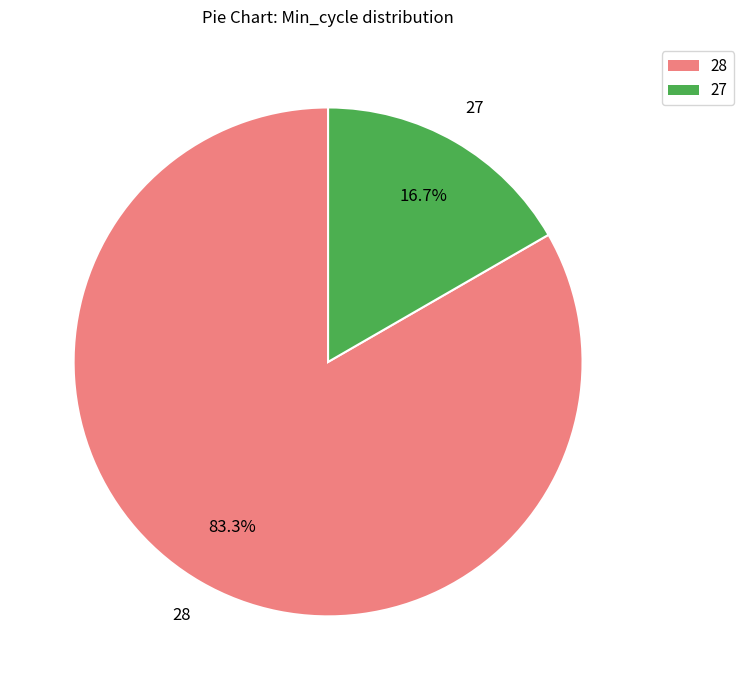

Which category has the biggest portion of the pie?

28